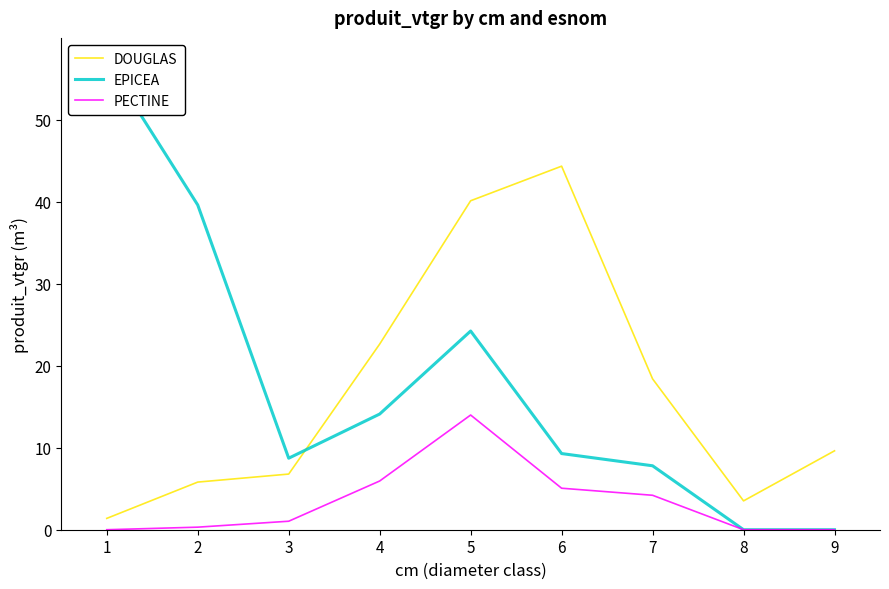

What are all the series names shown in the legend?

DOUGLAS, EPICEA, PECTINE